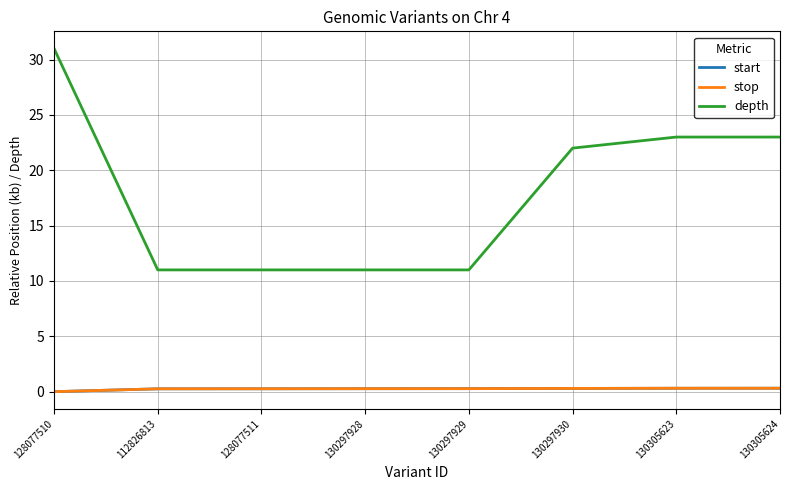

What is the greatest value displayed?

31.0